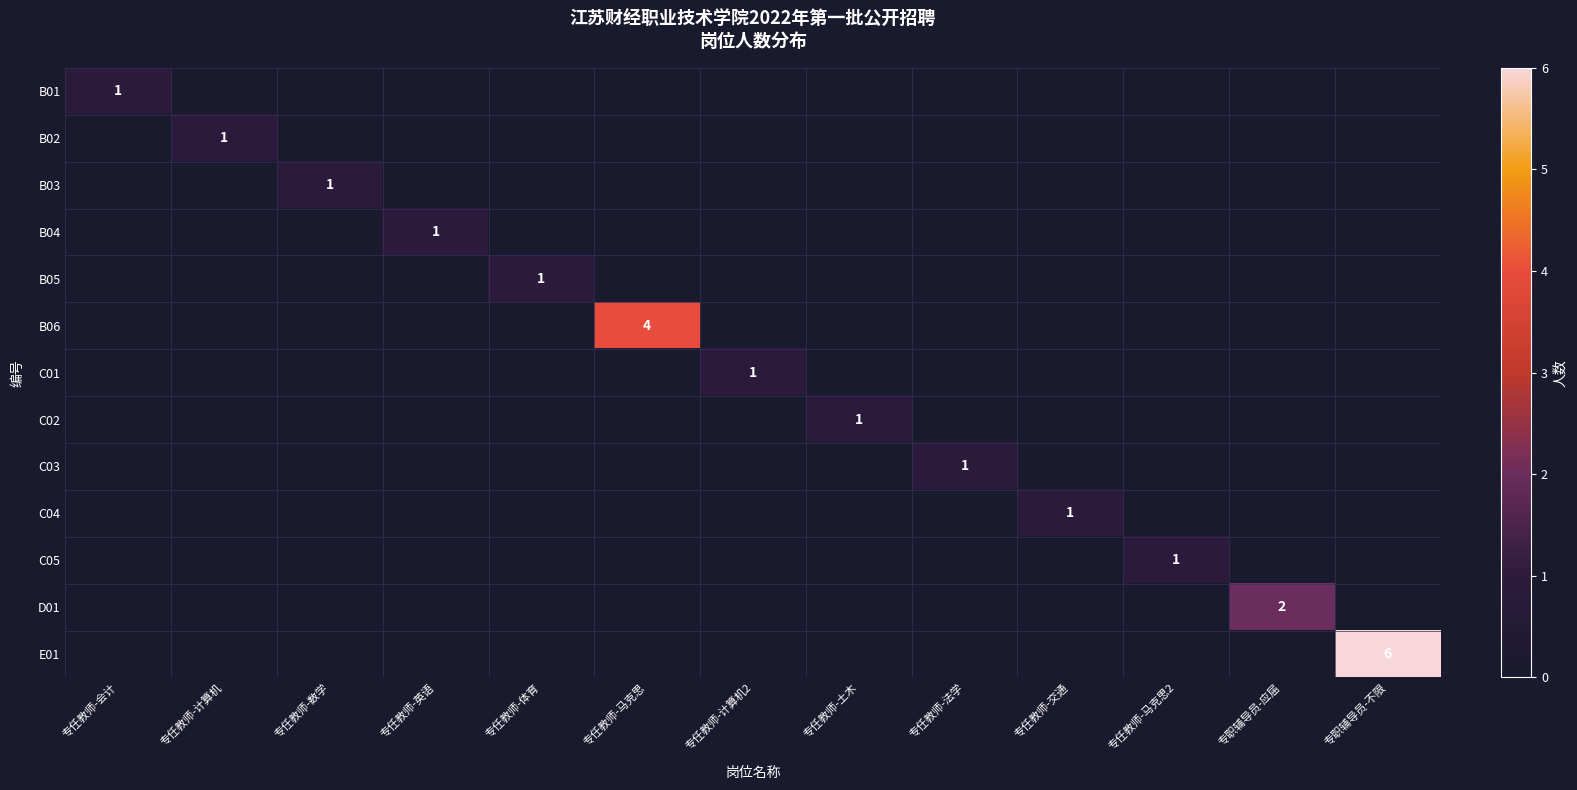

The B05 series shows 1 at 专任教师-体育. True or false?

True